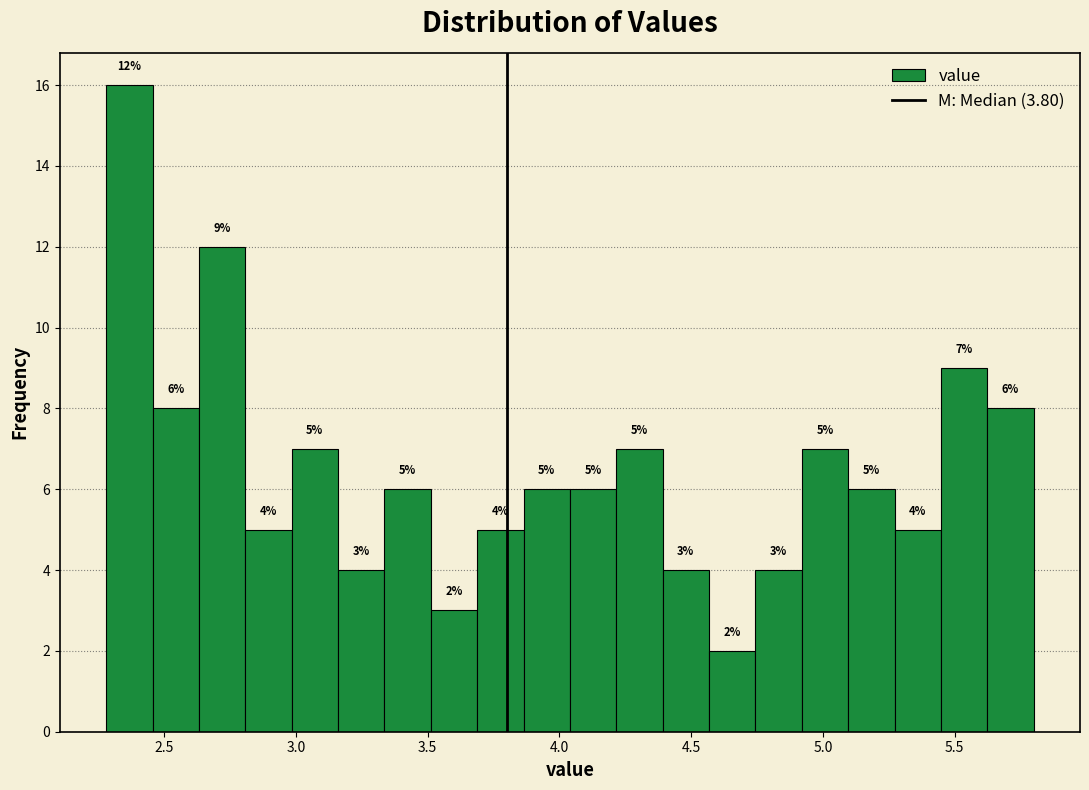

Read against the x-axis, roughly where is the centre of the tallest bar?

2.35